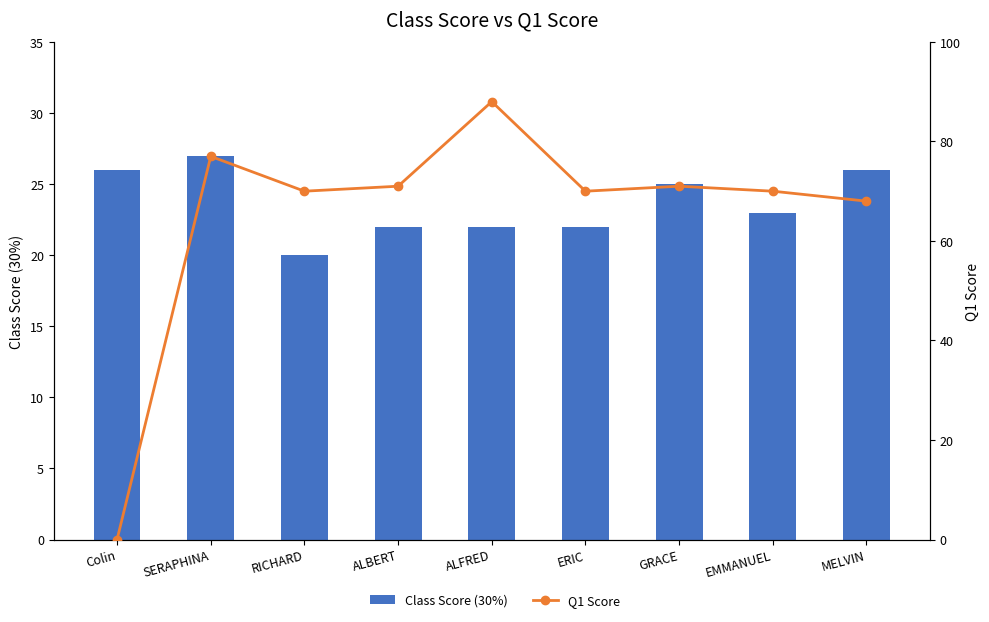

At which category is the sum across all series the highest?

ALFRED